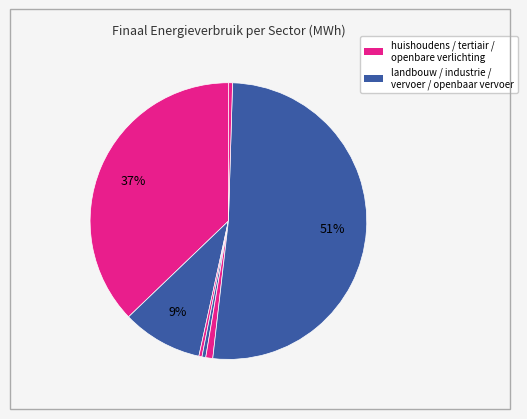

To the nearest percent, what is the average slice percentage?

14%